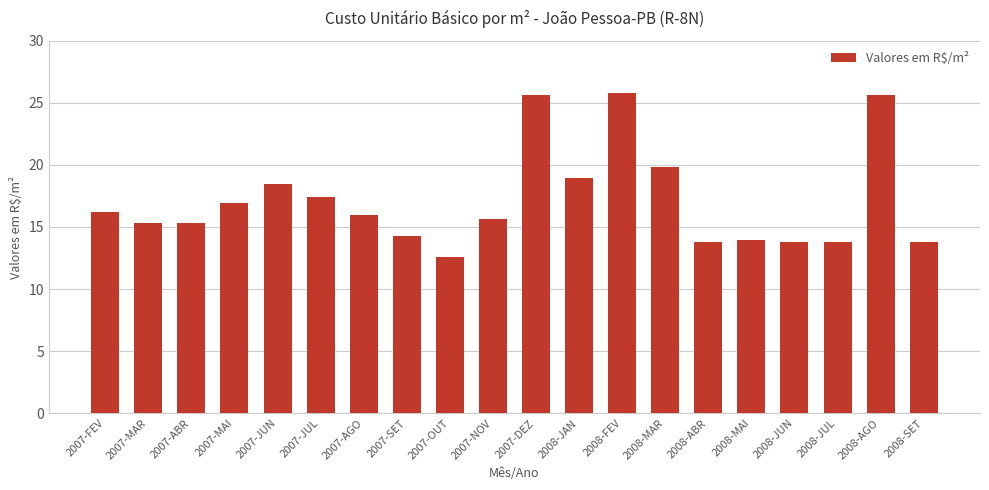

What position from the right is 2008-JAN?

9